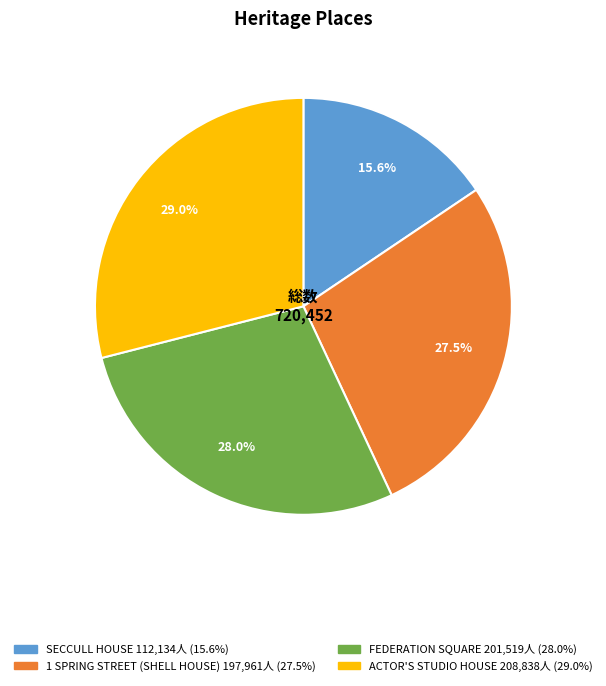

Does SECCULL HOUSE represent more than half of the total?

No